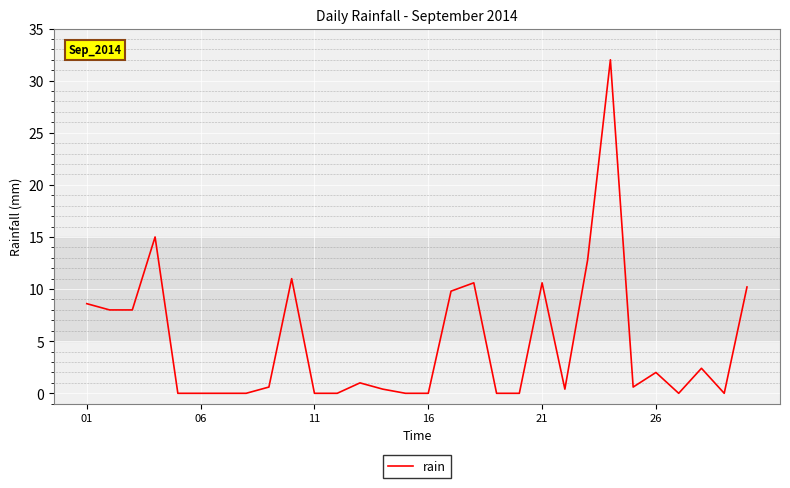

What is the maximum value shown in the chart?

32.0